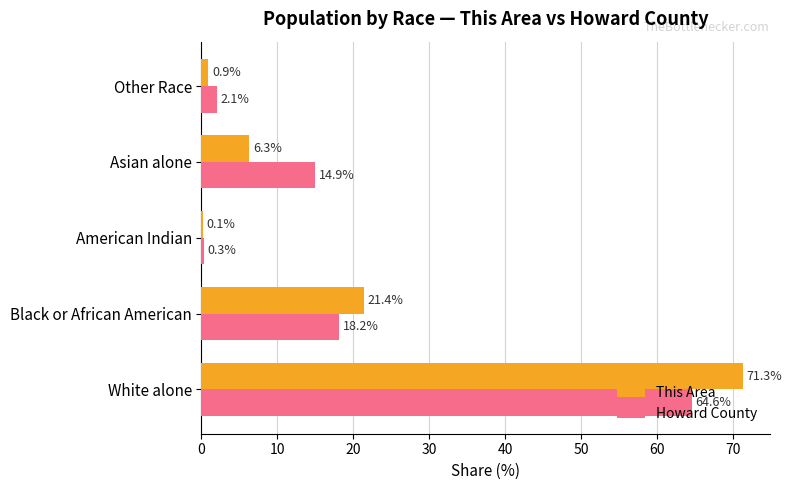

The value of This Area at Asian alone is 6.3. True or false?

True